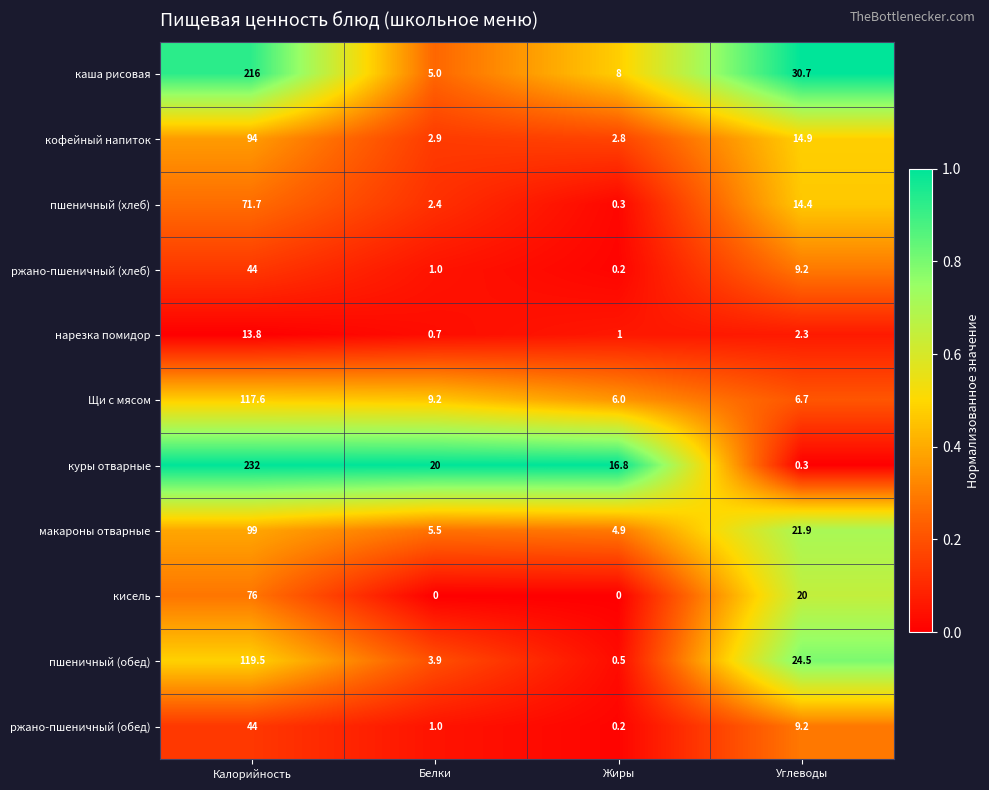

Count the number of categories in the chart.

4